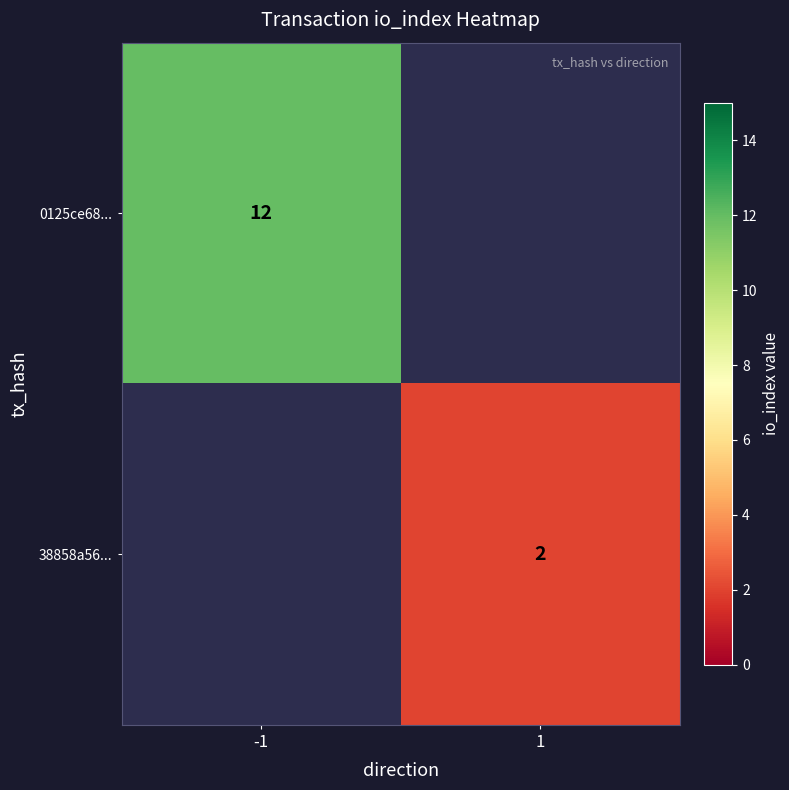

The value of 0125ce68... at -1 is 21. True or false?

False